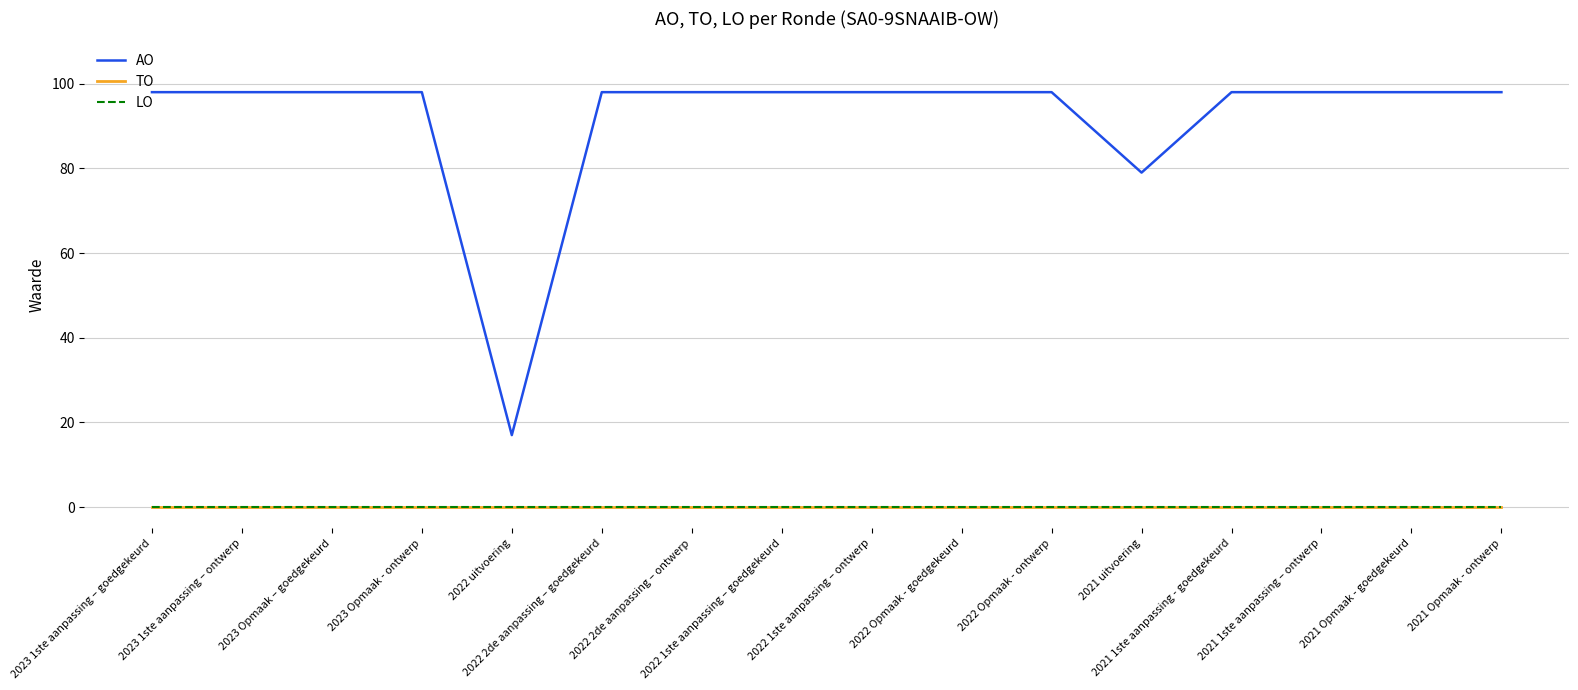

True or false: LO and TO cross at least once.

False